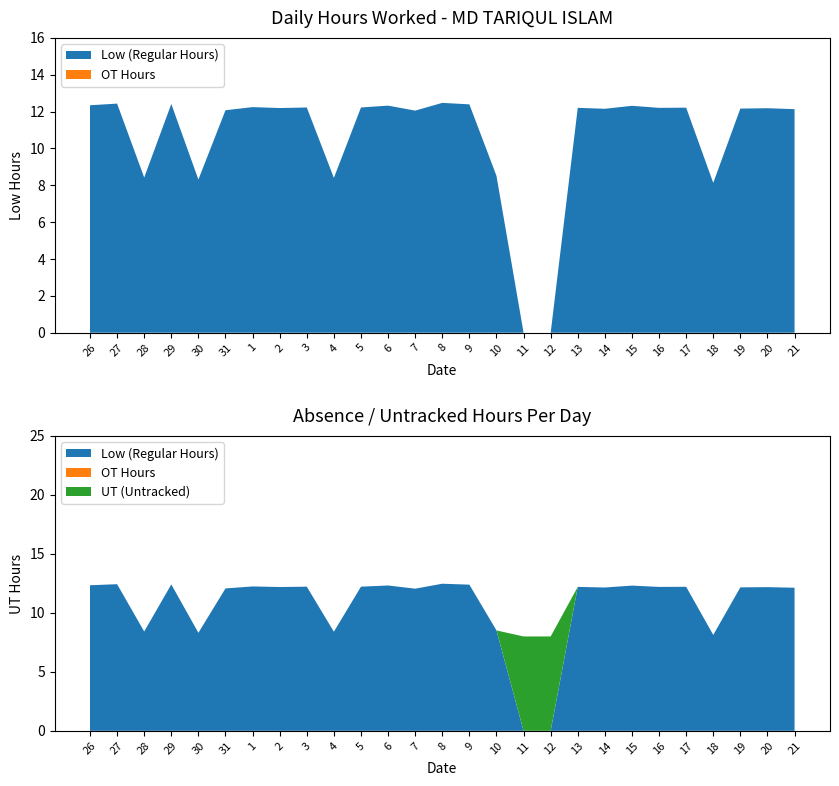

Reading left to right, transcribe all the data shown in this chart.

Low: 12.3	12.4	8.4	12.4	8.3	12.1	12.2	12.2	12.2	8.4	12.2	12.3	12.1	12.5	12.4	8.5	0.0	0.0	12.2	12.2	12.3	12.2	12.2	8.1	12.2	12.2	12.1
OT: 0.0	0.0	0.0	0.0	0.0	0.0	0.0	0.0	0.0	0.0	0.0	0.0	0.0	0.0	0.0	0.0	0.0	0.0	0.0	0.0	0.0	0.0	0.0	0.0	0.0	0.0	0.0
UT: 0.0	0.0	0.0	0.0	0.0	0.0	0.0	0.0	0.0	0.0	0.0	0.0	0.0	0.0	0.0	0.0	8.0	8.0	0.0	0.0	0.0	0.0	0.0	0.0	0.0	0.0	0.0